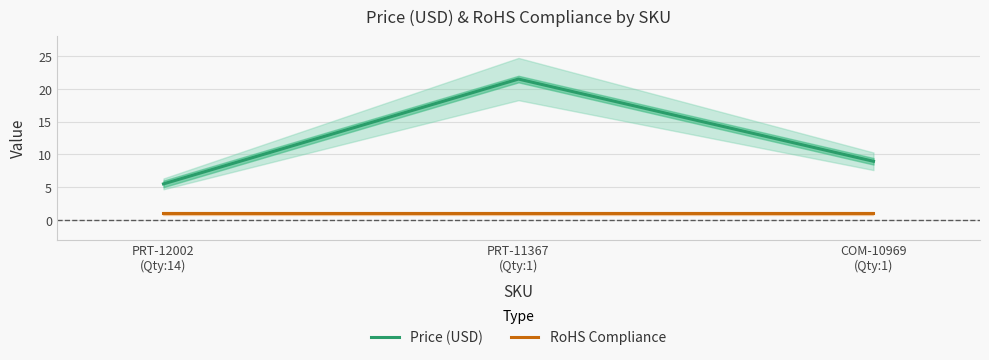

What is the average value of the Price (USD) series?

12.0